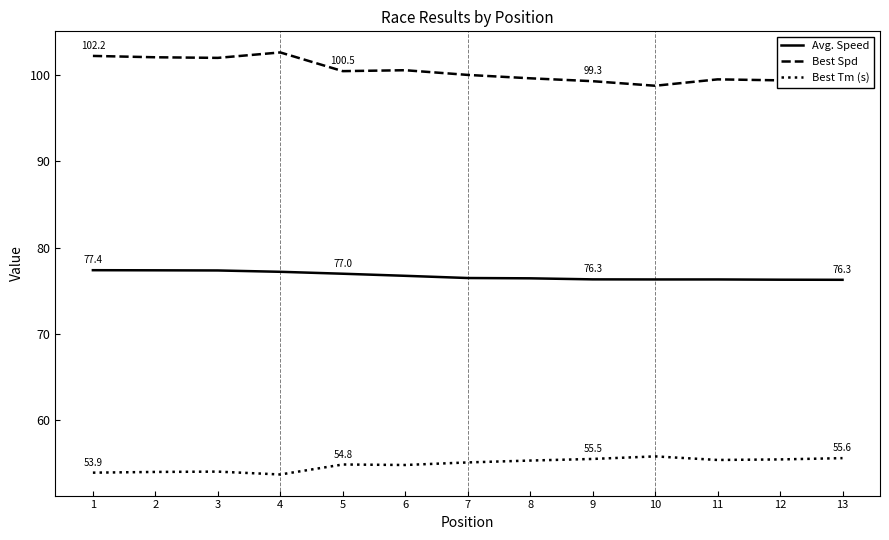

What are all the series names shown in the legend?

Avg. Speed, Best Spd, Best Tm (s)